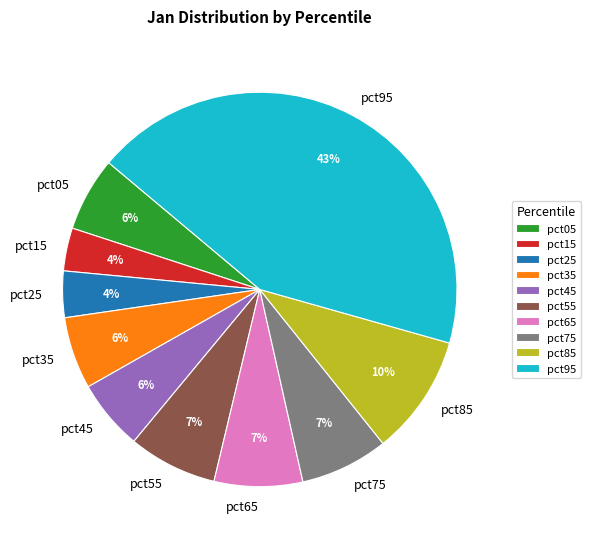

To the nearest percent, what is the average slice percentage?

10%